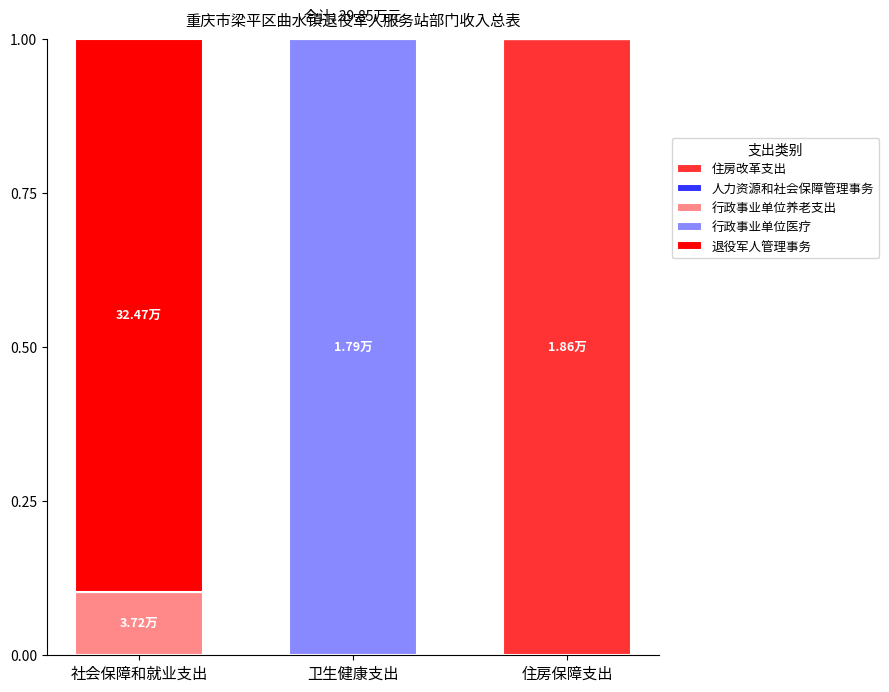

Are the bars horizontal?

No